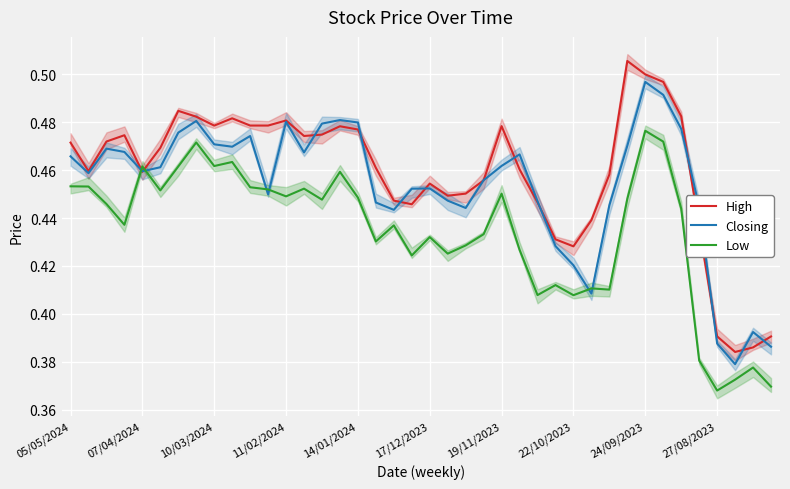

What is the value of the High point at the 3rd from the left?

0.5